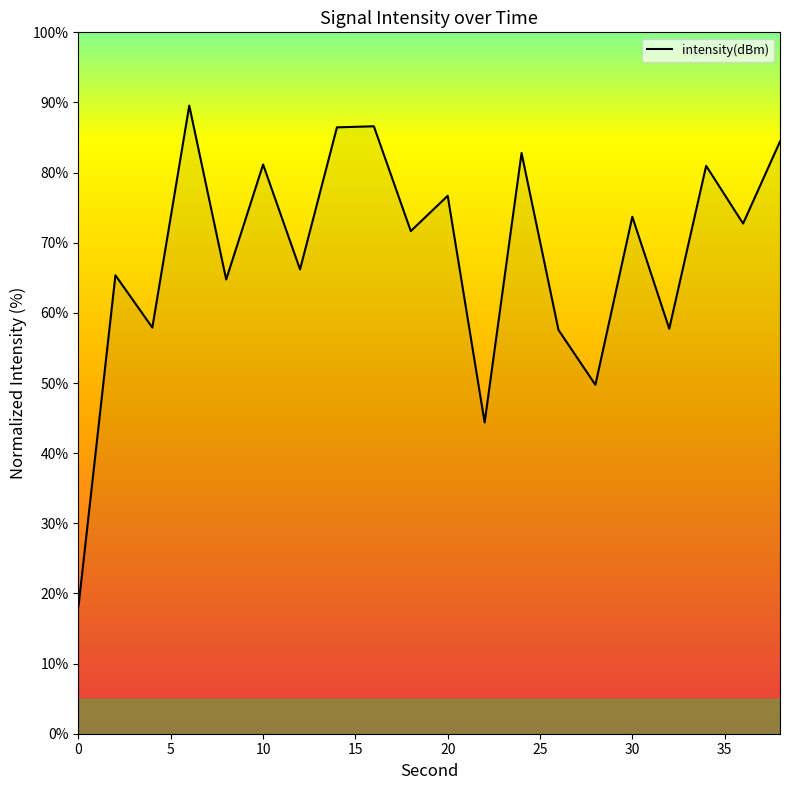

What is the difference between the maximum and minimum values?

71.4